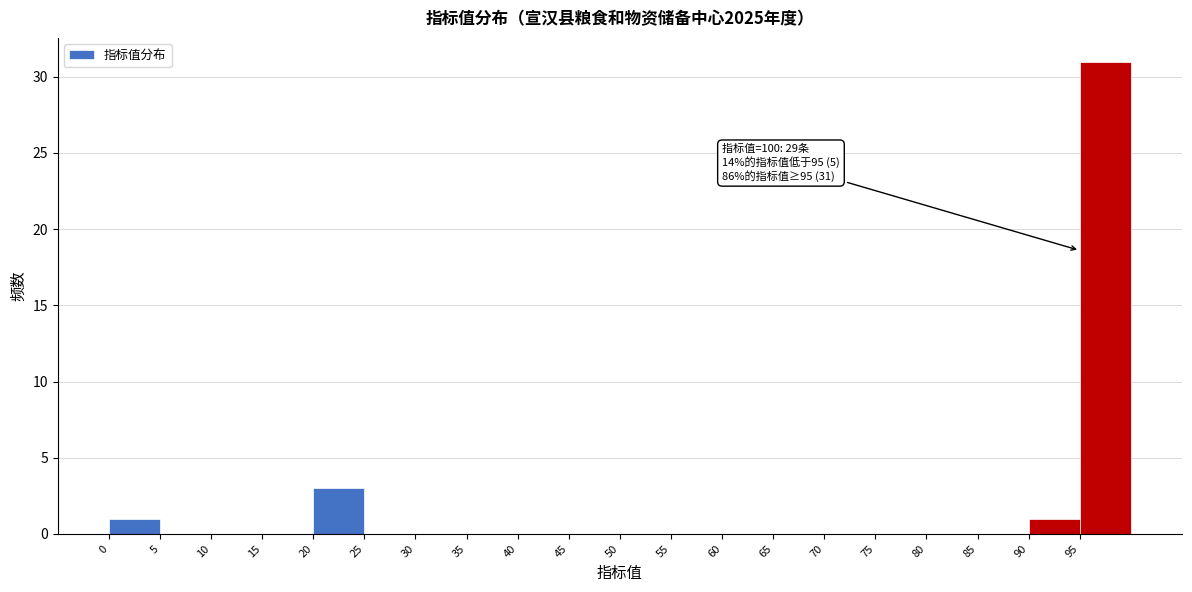

Over which range of the x-axis is the bar tallest?

95 to 100